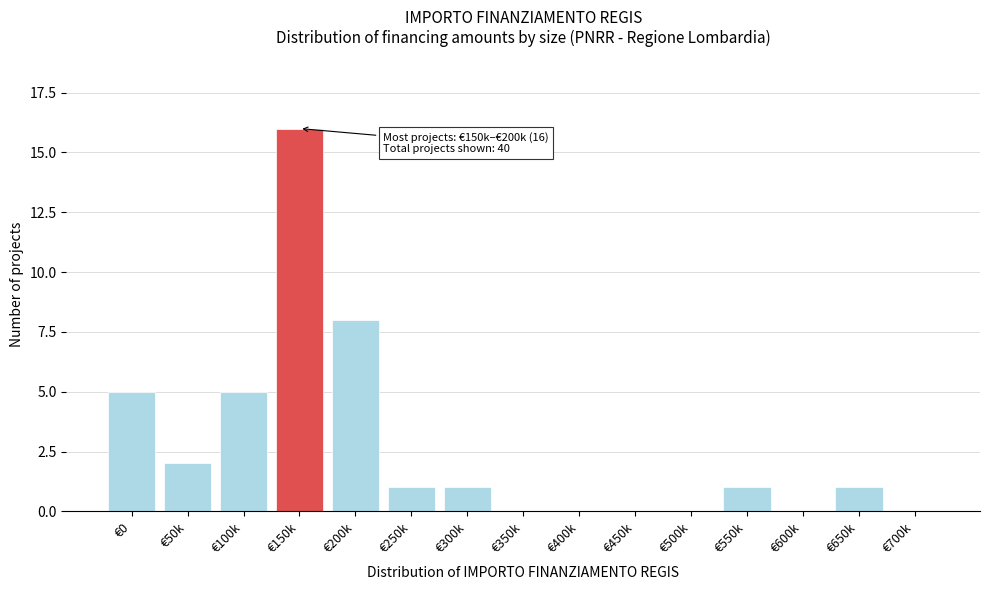

Reading left to right, what are all the values shown in this chart?

€0=5	€50k=2	€100k=5	€150k=16	€200k=8	€250k=1	€300k=1	€350k=0	€400k=0	€450k=0	€500k=0	€550k=1	€600k=0	€650k=1	€700k=0